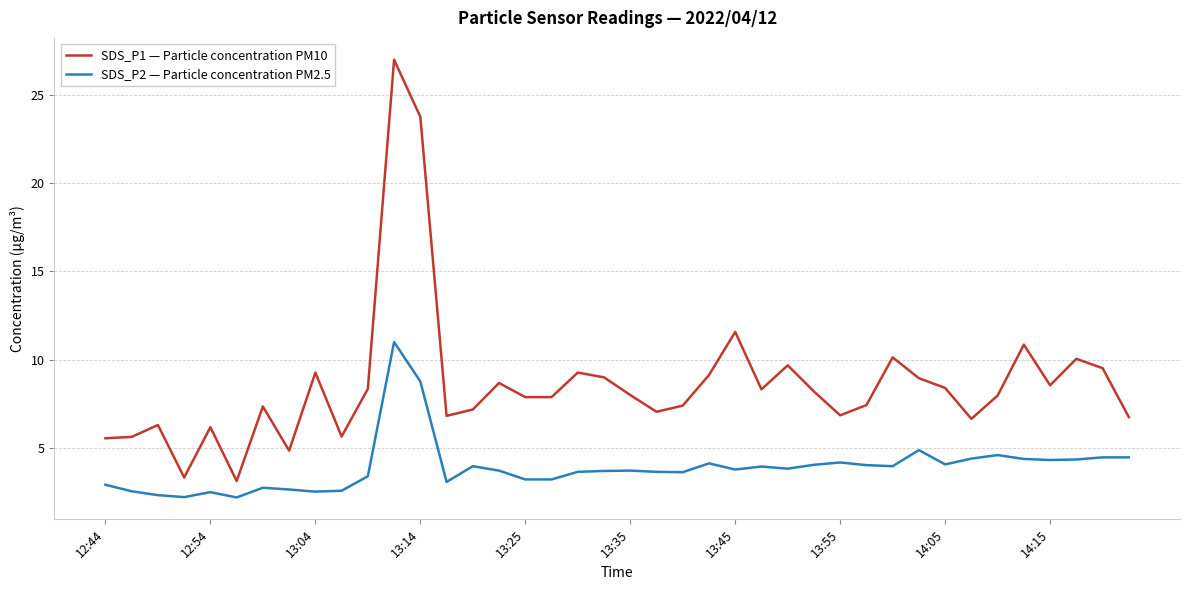

True or false: SDS_P1 — Particle concentration PM10 and SDS_P2 — Particle concentration PM2.5 cross at least once.

False